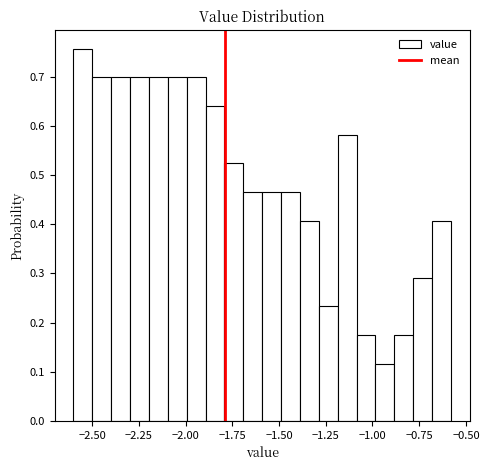

Around what value on the x-axis is the tallest bar? Give the approximate position of its centre, as read against the axis.

-2.55